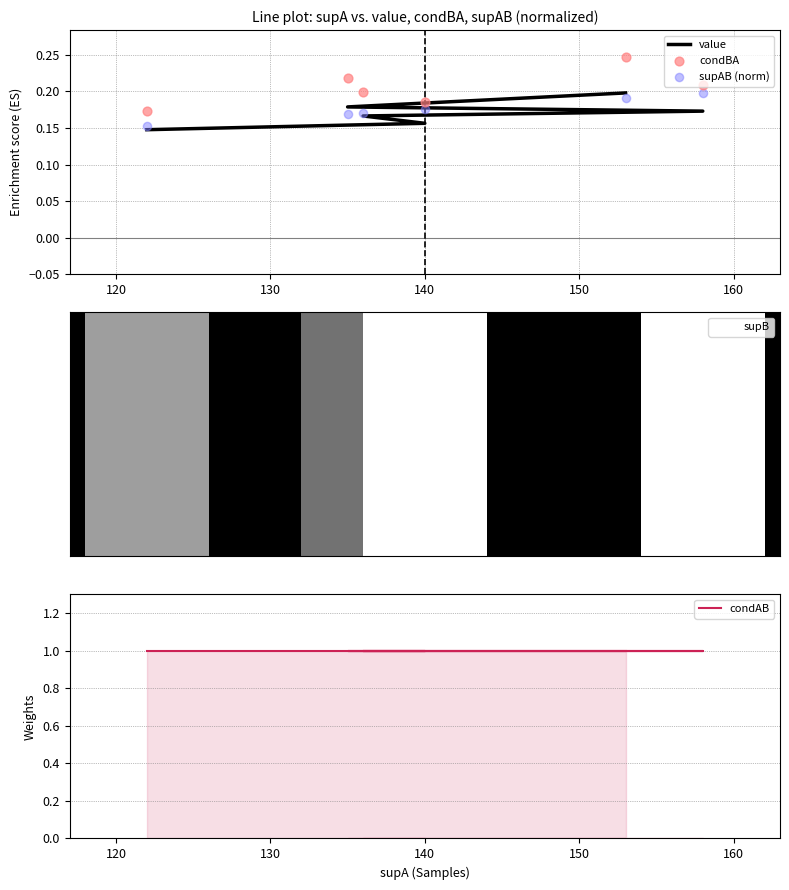

Which series reaches the maximum Y coordinate?

condAB